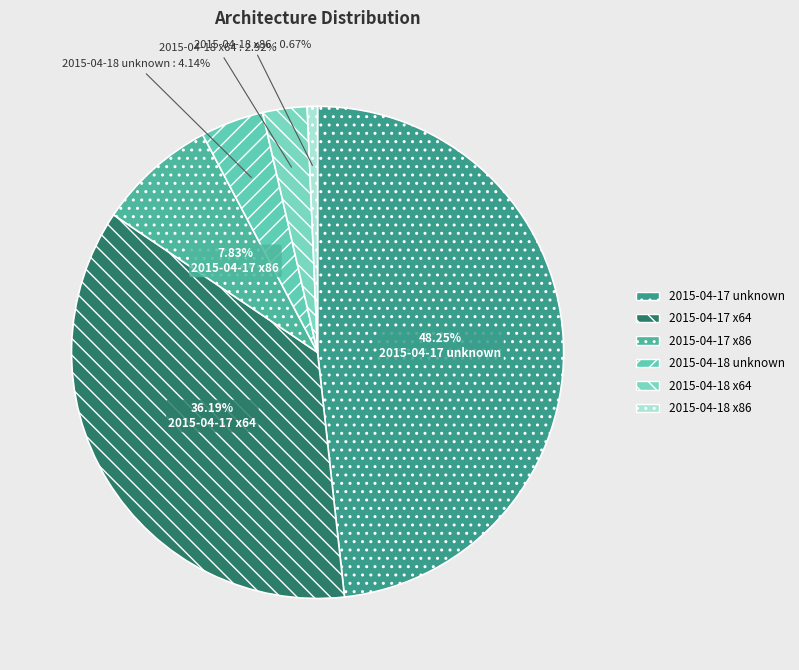

To the nearest percent, what is the combined percentage of 2015-04-17 unknown and 2015-04-18 unknown?

52%